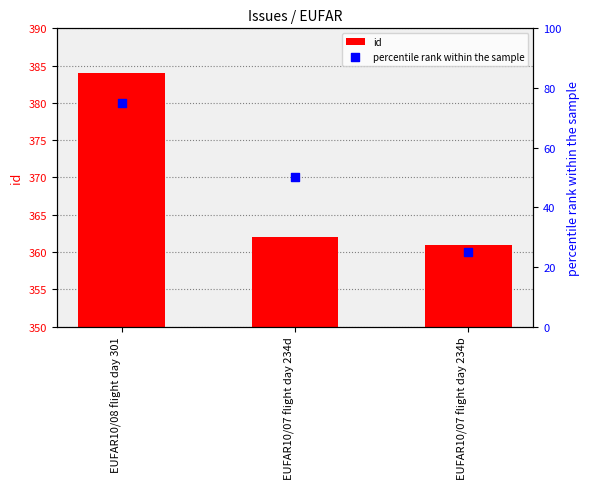

Is the value of id at EUFAR10/07 flight day 234b greater than the value of percentile rank within the sample at EUFAR10/07 flight day 234d?

Yes